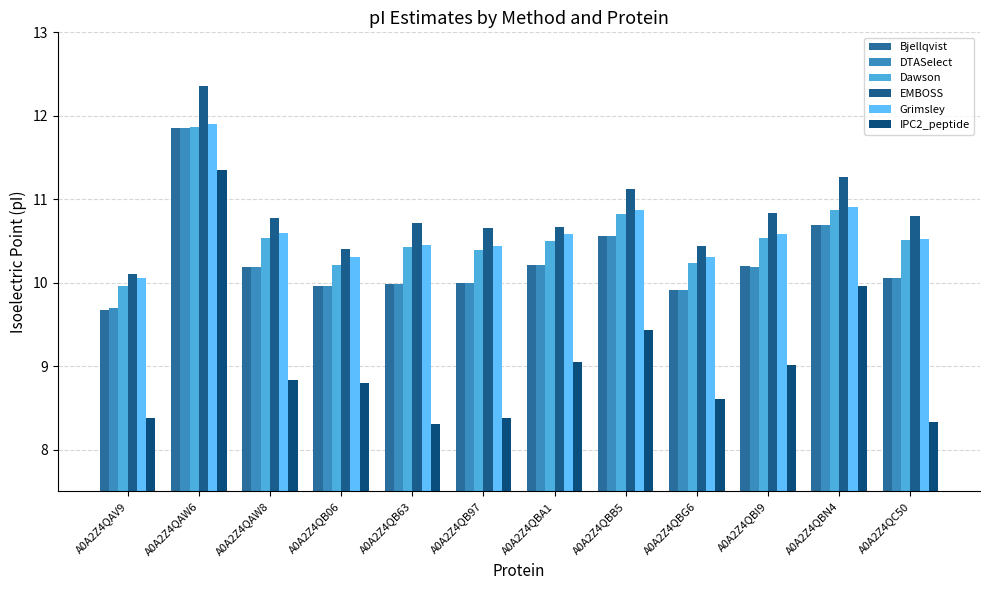

List the labels in order of EMBOSS value, largest first.

A0A2Z4QAW6, A0A2Z4QBN4, A0A2Z4QBB5, A0A2Z4QBI9, A0A2Z4QC50, A0A2Z4QAW8, A0A2Z4QB63, A0A2Z4QBA1, A0A2Z4QB97, A0A2Z4QBG6, A0A2Z4QB06, A0A2Z4QAV9